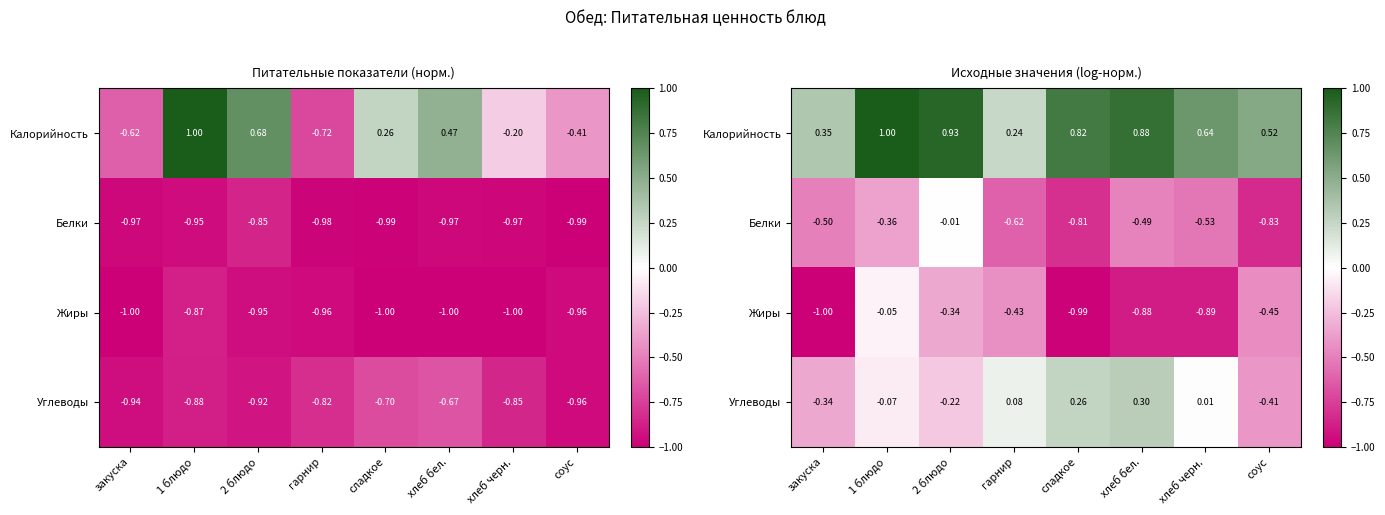

Which category has the highest value in the Жиры series?

1 блюдо